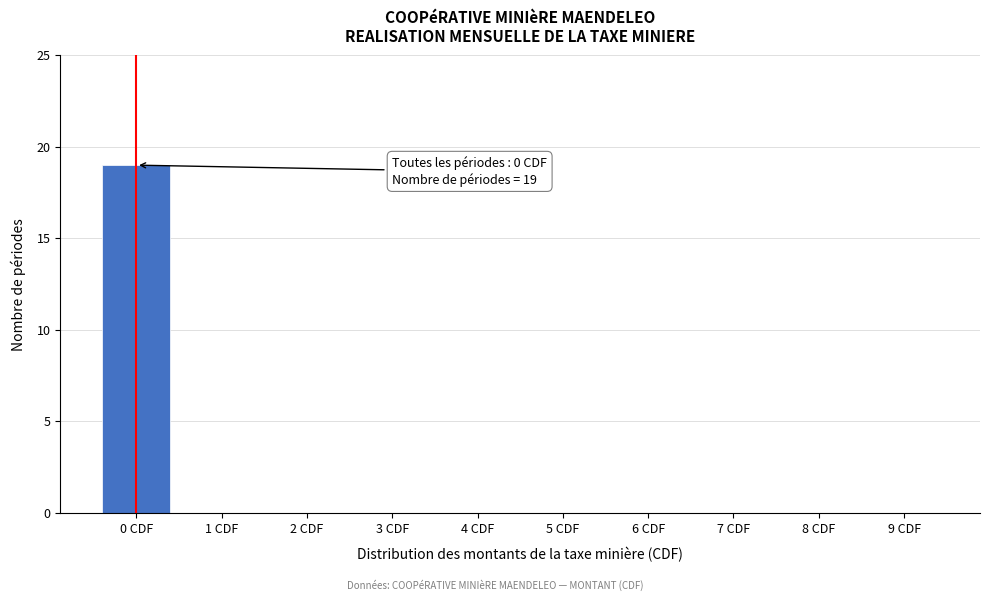

Reading left to right, what are all the values shown in this chart?

0 CDF=19	1 CDF=0	2 CDF=0	3 CDF=0	4 CDF=0	5 CDF=0	6 CDF=0	7 CDF=0	8 CDF=0	9 CDF=0